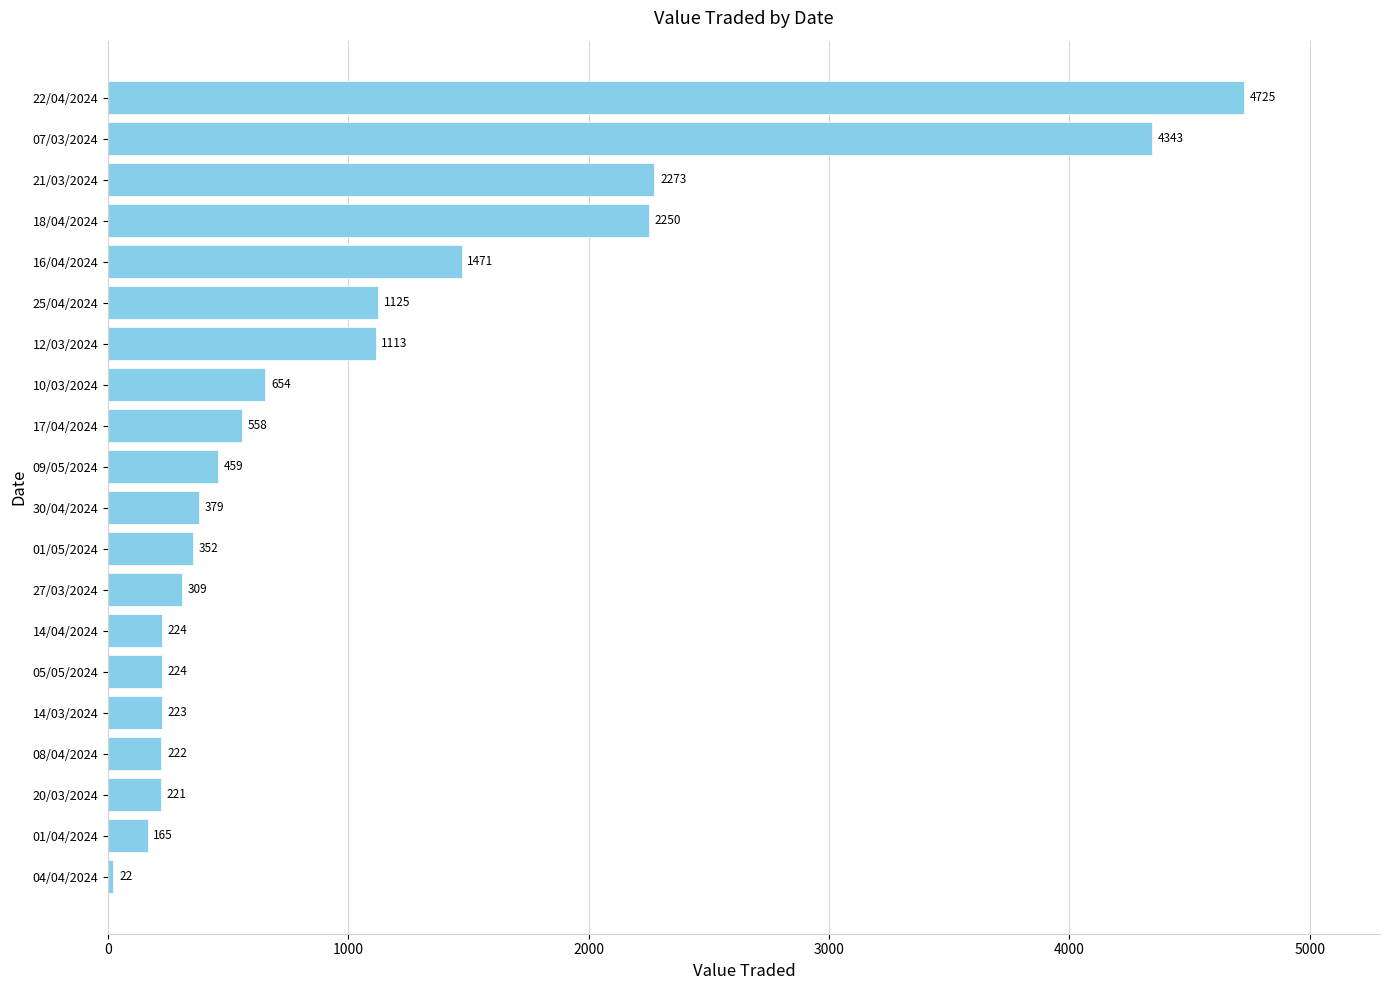

Is it true that the value at 25/04/2024 is 1125?

True